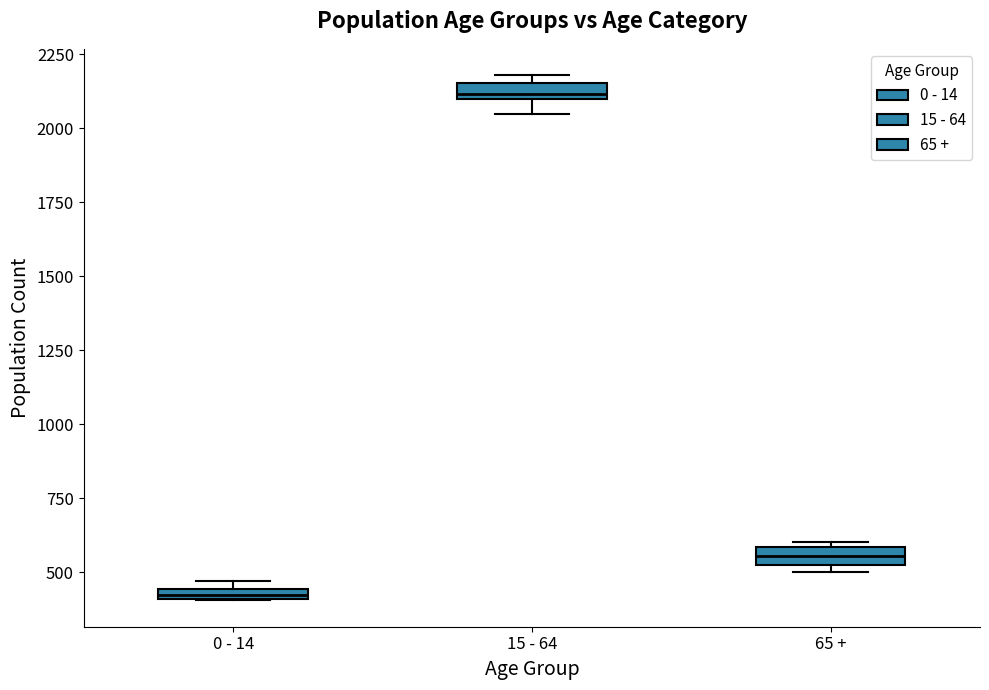

Where does the lower whisker of the box for 15 - 64 end on the y-axis? The values are not printed on the chart, so give them approximately, as read against the axis.

2050